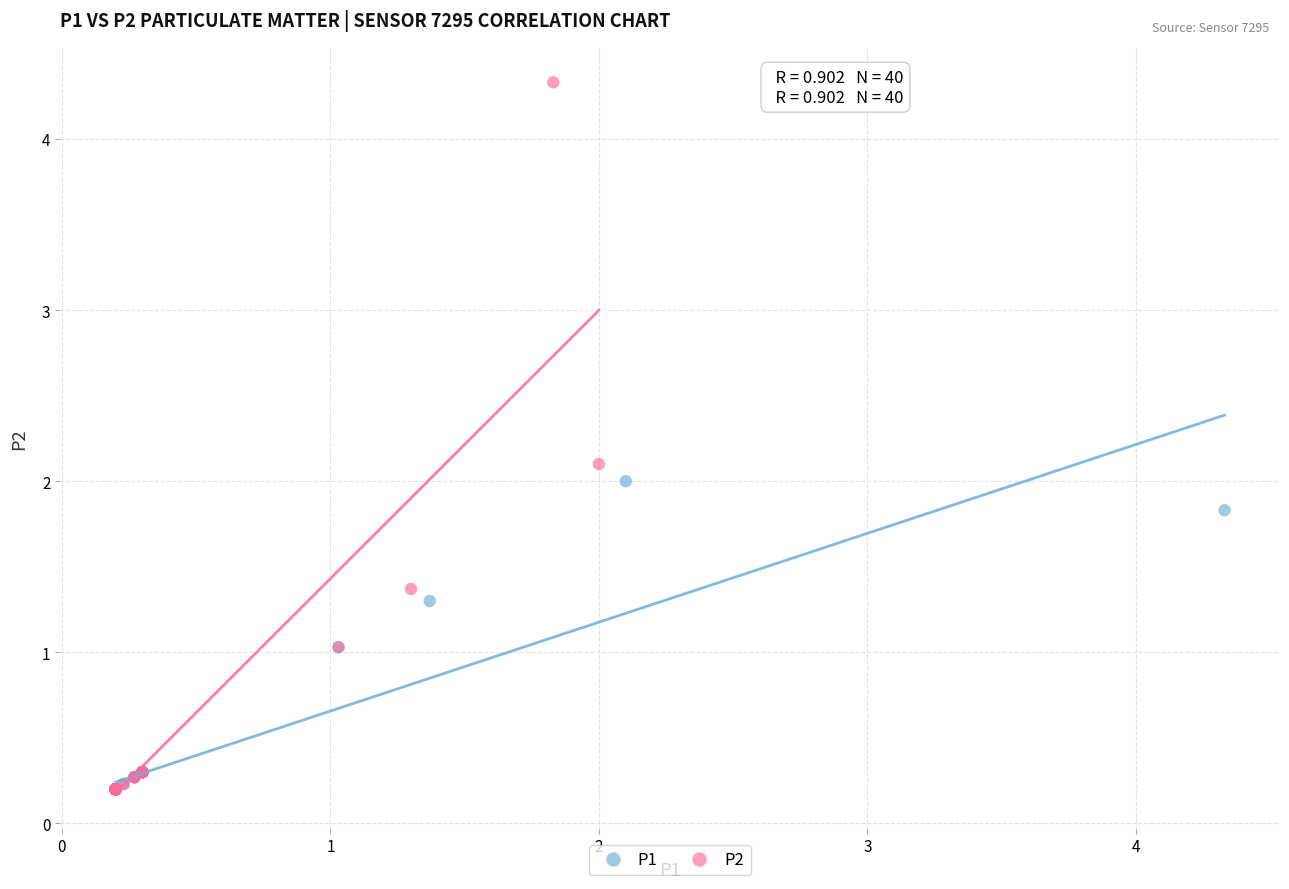

Which series reaches the maximum Y coordinate?

P2